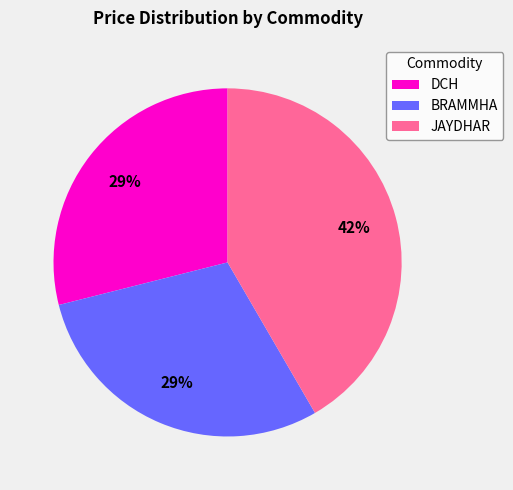

To the nearest percent, what is the average slice percentage?

33%